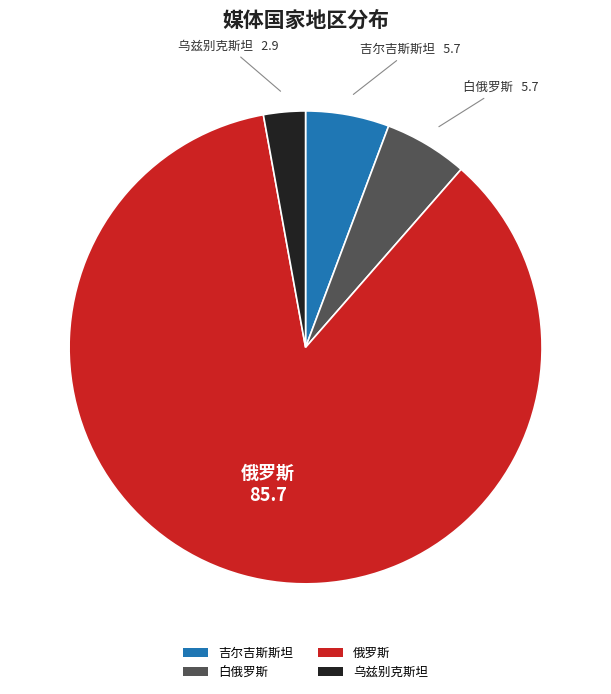

Between 吉尔吉斯斯坦 and 俄罗斯, which is larger?

俄罗斯